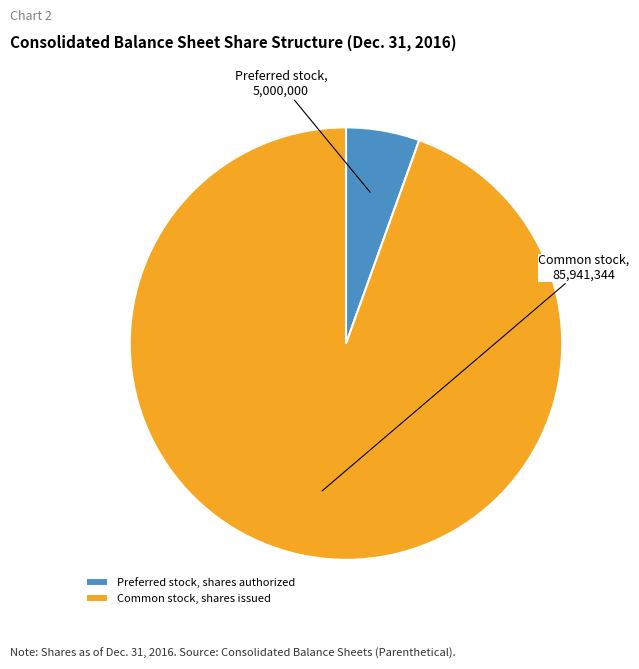

How many segments does this pie chart have?

2